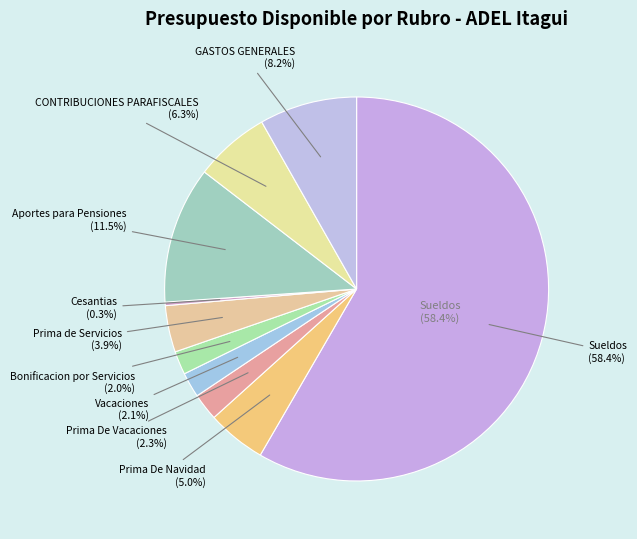

To the nearest percent, what is the combined percentage of Bonificacion por Servicios and GASTOS GENERALES?

10%